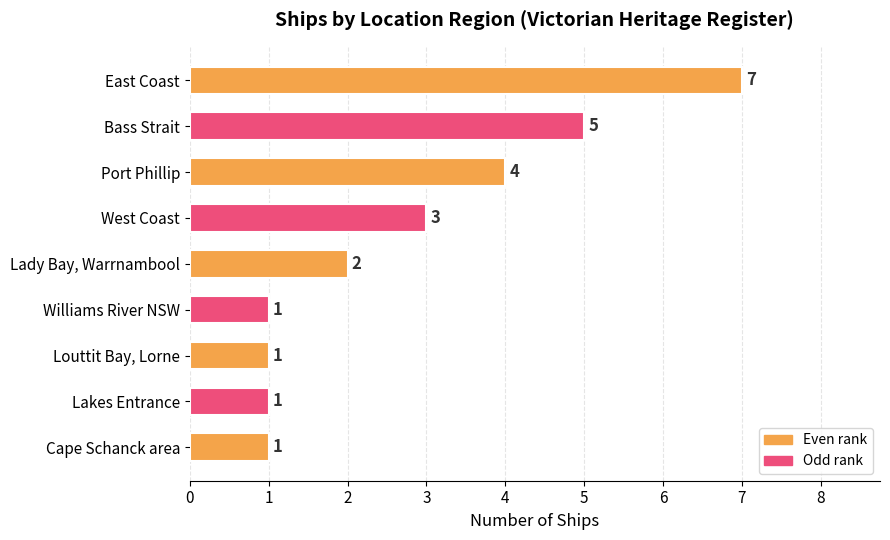

Reading top to bottom, transcribe all the data shown in this chart.

7	5	4	3	2	1	1	1	1